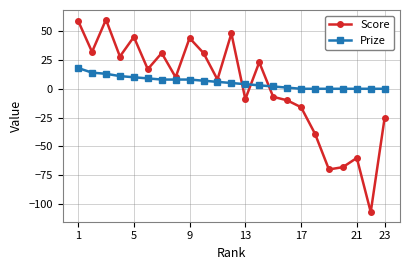

What is the difference between the second highest and second lowest values in the Prize series?

14